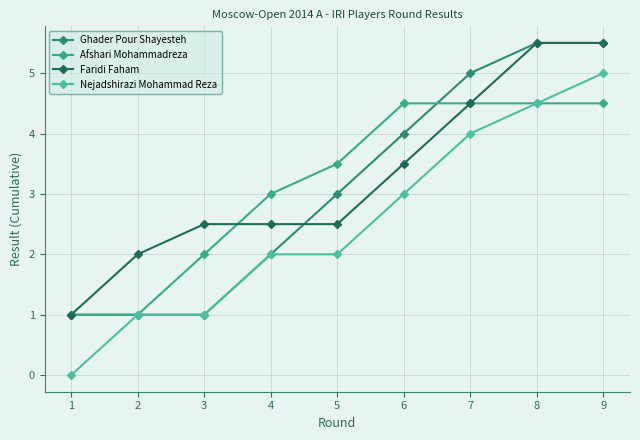

How many data points does each series have?

9